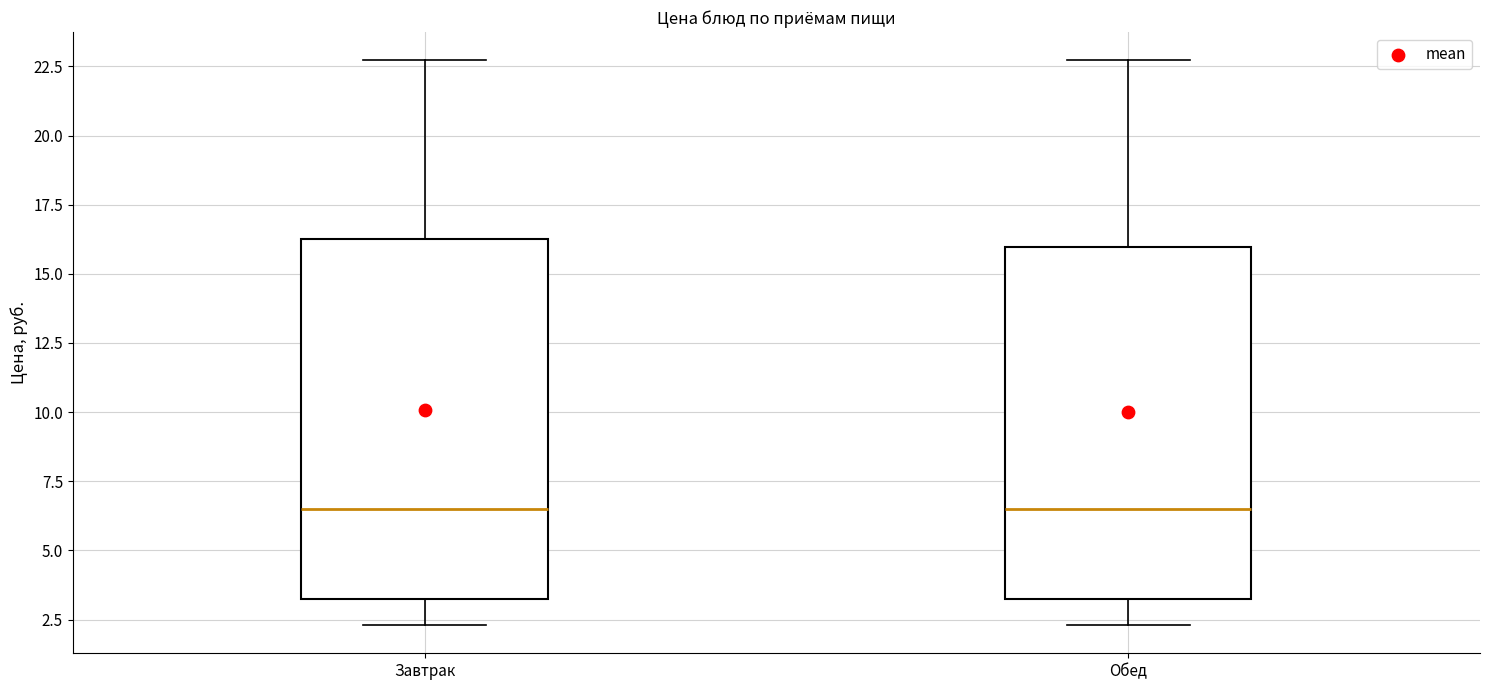

Where is the lower edge of the box for Обед on the y-axis? The values are not printed on the chart, so give them approximately, as read against the axis.

3.0